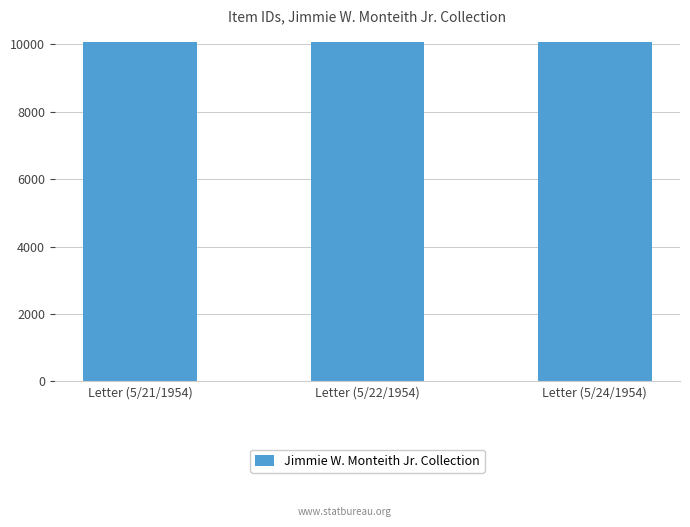

What is the label of the 3rd bar from the left?

Letter (5/24/1954)